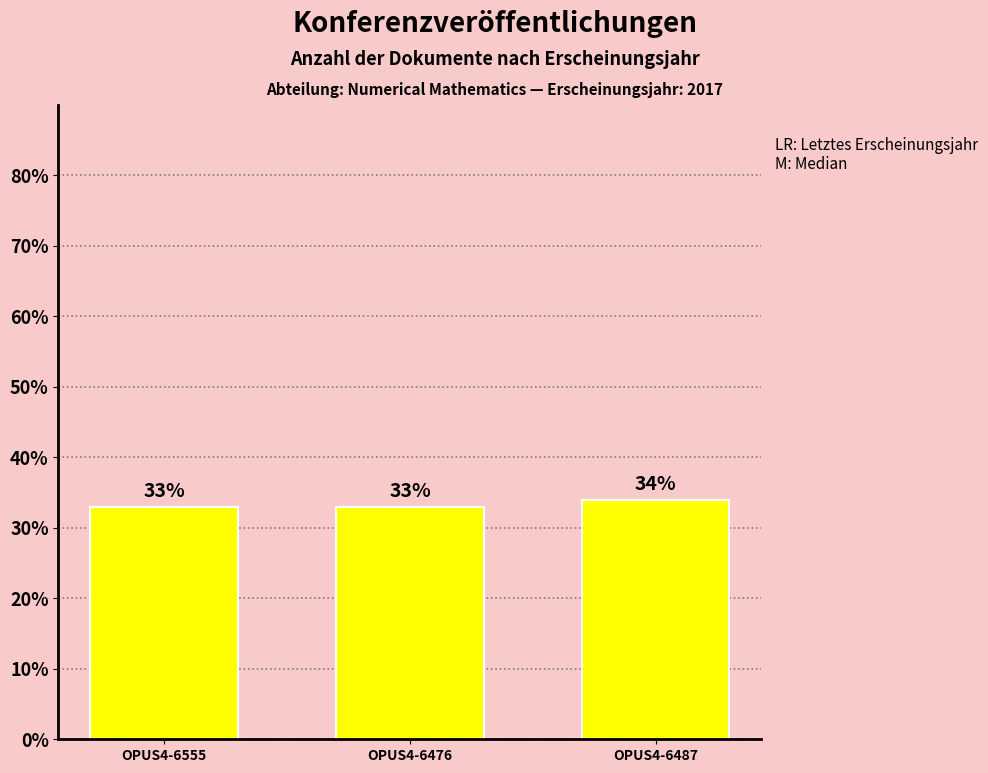

Count the number of values greater than 33.

1